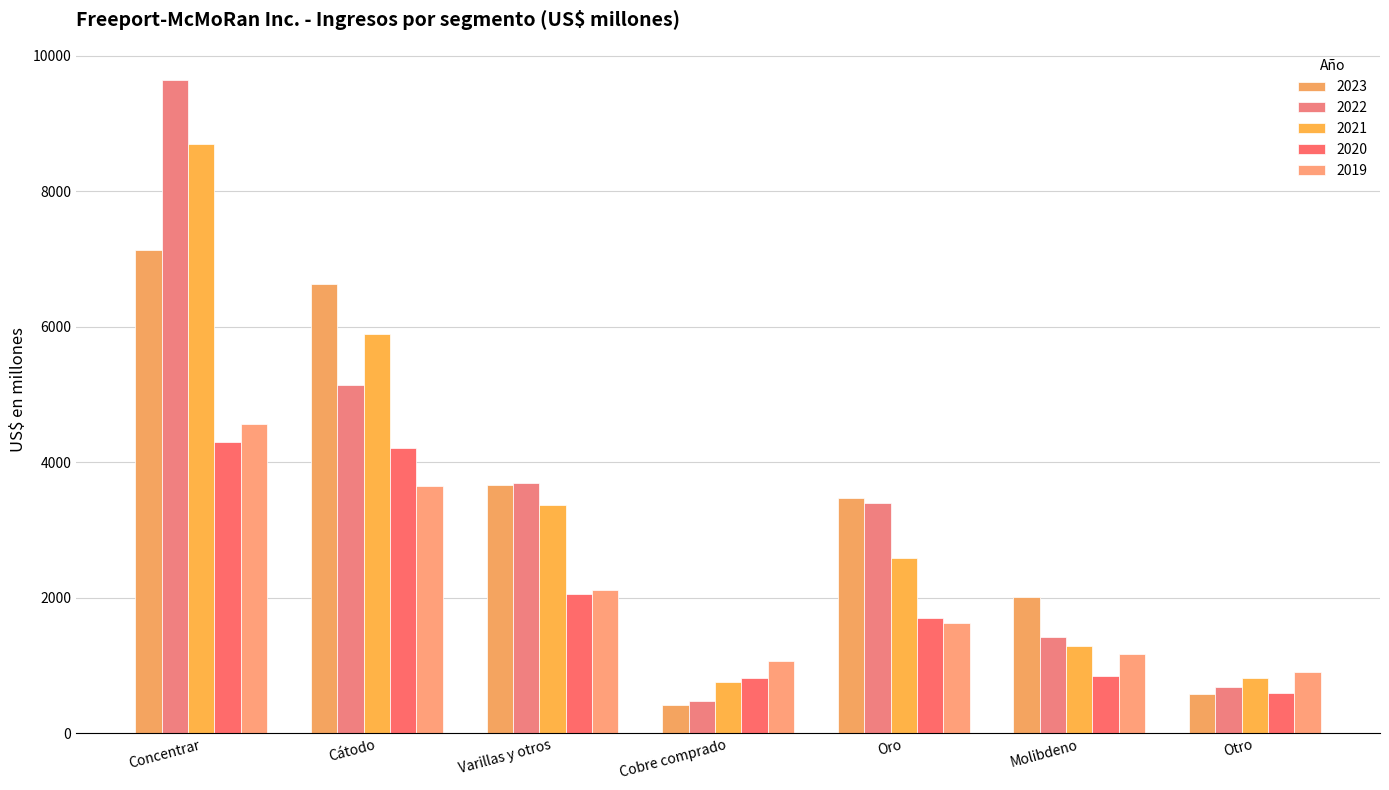

Which series changed the most between Varillas y otros and Otro?

2023